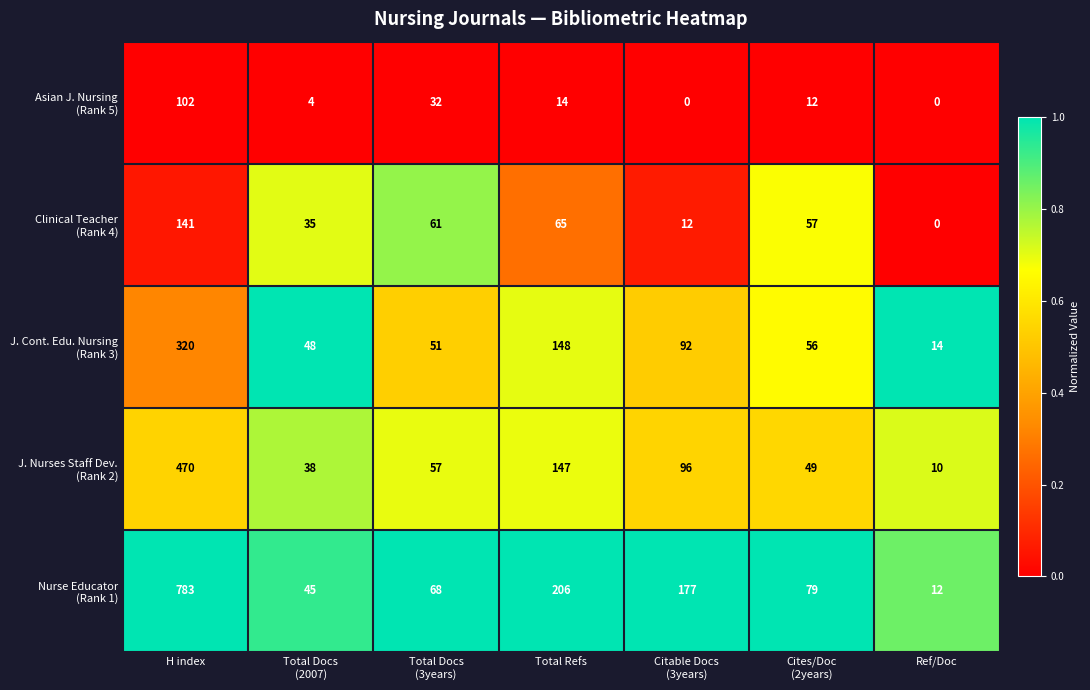

At which category is the sum across all series the highest?

H index